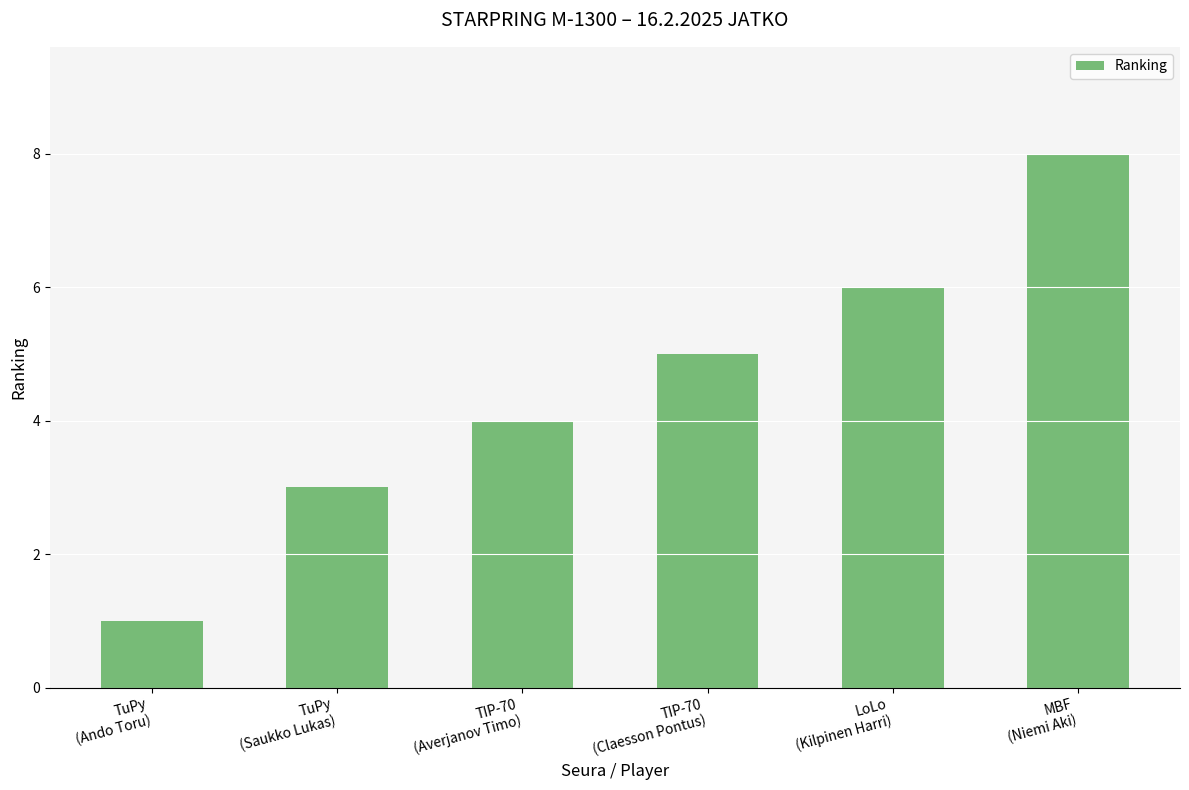

How many data points does each series have?

6